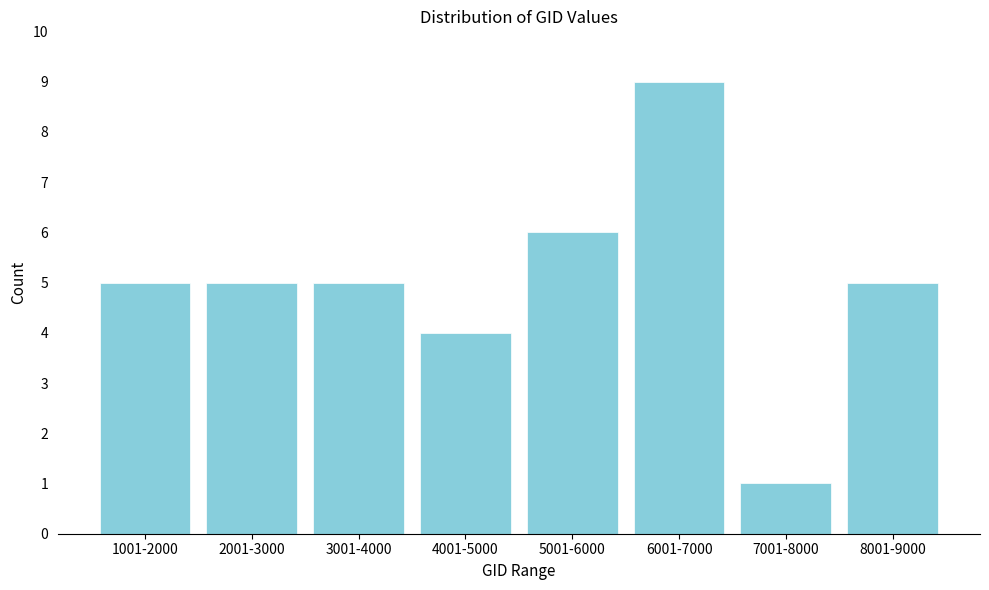

Reading left to right, transcribe all the data shown in this chart.

1001-2000=5	2001-3000=5	3001-4000=5	4001-5000=4	5001-6000=6	6001-7000=9	7001-8000=1	8001-9000=5